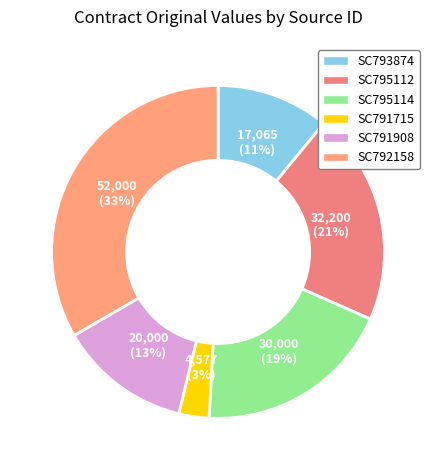

Which has a higher value, SC795114 or SC795112?

SC795112